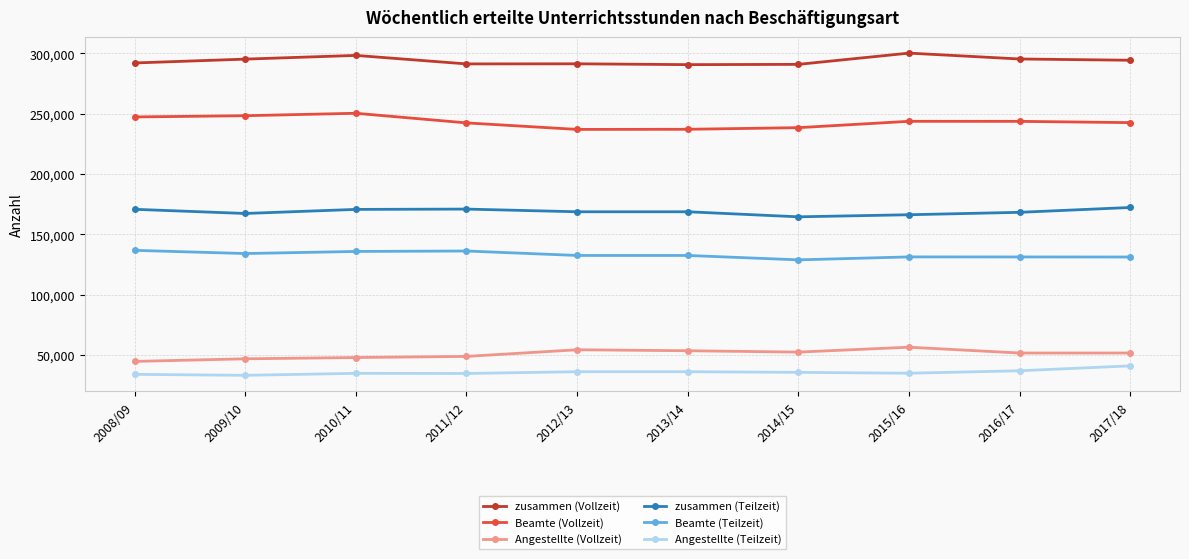

True or false: Beamte (Vollzeit) has more than 0 points higher than both neighbors.

True